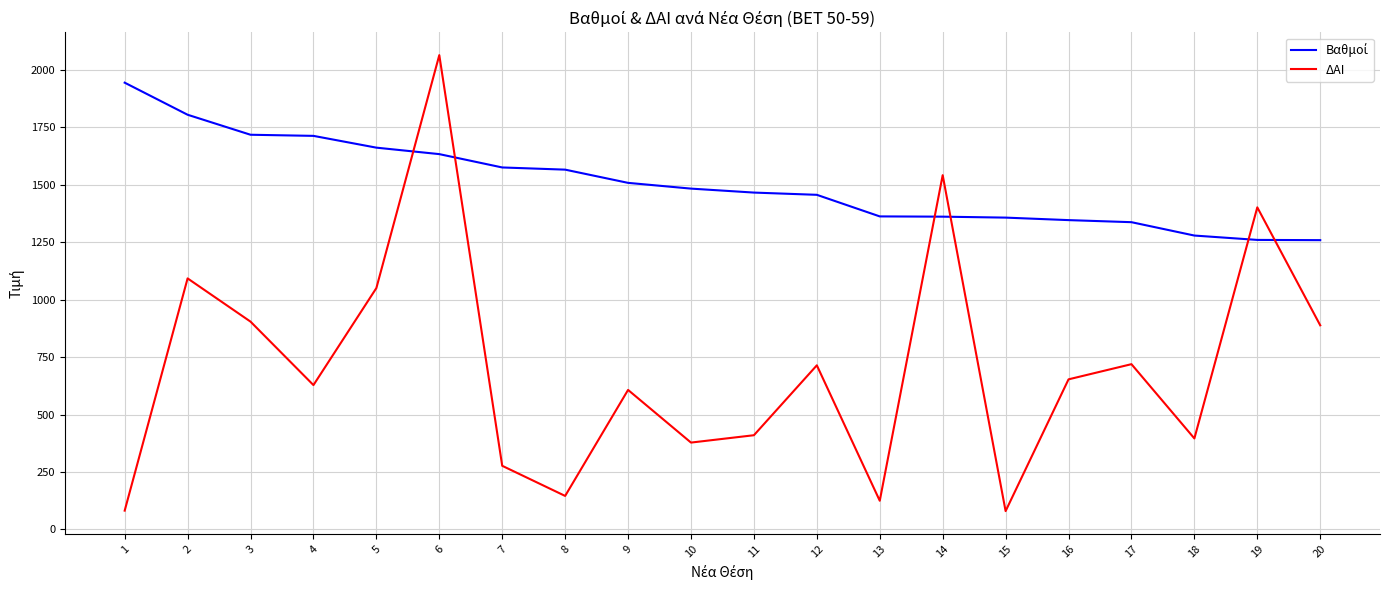

What is the smallest value displayed?

80.0